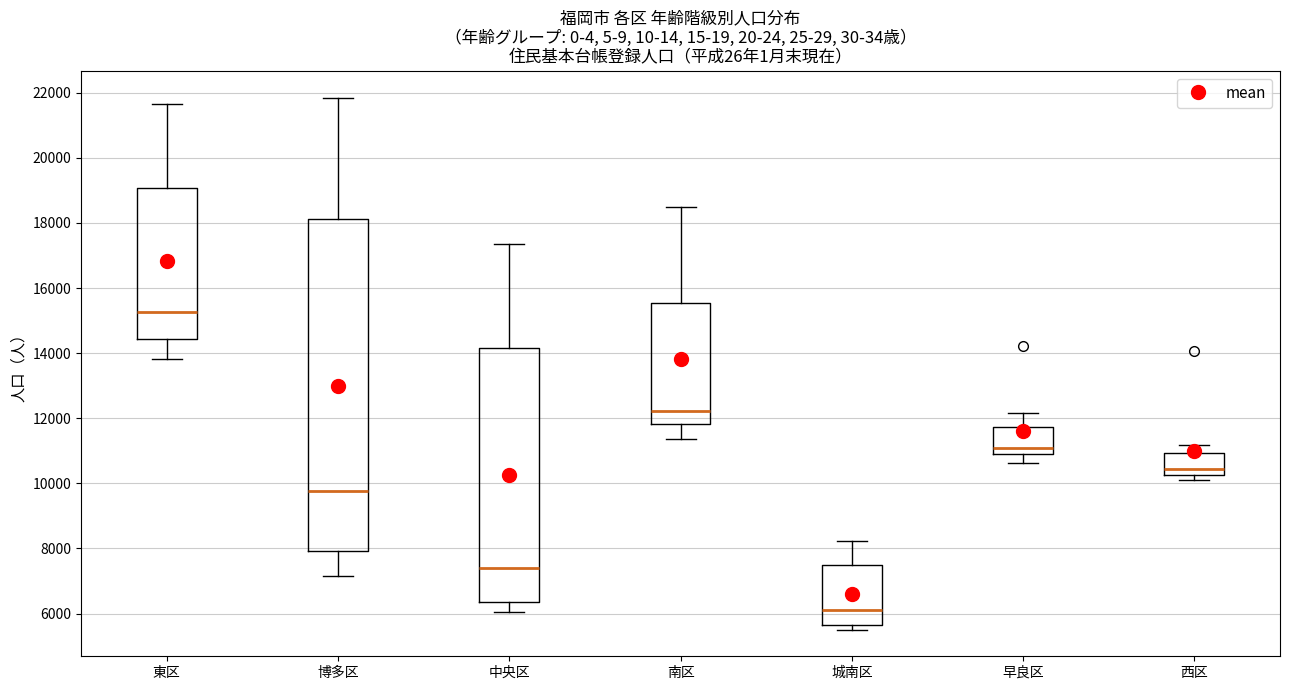

Reading left to right, read every box against the y-axis: the position of its median line, the range the box covers, and the ends of its whiskers. The values are not printed on the chart, so give them approximately, as read against the axis.

東区: median 15200, box 14400 to 19000, whiskers 13800 to 21600
博多区: median 9800, box 8000 to 18200, whiskers 7200 to 21800
中央区: median 7400, box 6400 to 14200, whiskers 6000 to 17400
南区: median 12200, box 11800 to 15600, whiskers 11400 to 18400
城南区: median 6200, box 5600 to 7400, whiskers 5600 (just below the box's lower edge) to 8200
早良区: median 11000, box 10800 to 11800, whiskers 10600 to 12200
西区: median 10400, box 10200 to 11000, whiskers 10000 to 11200